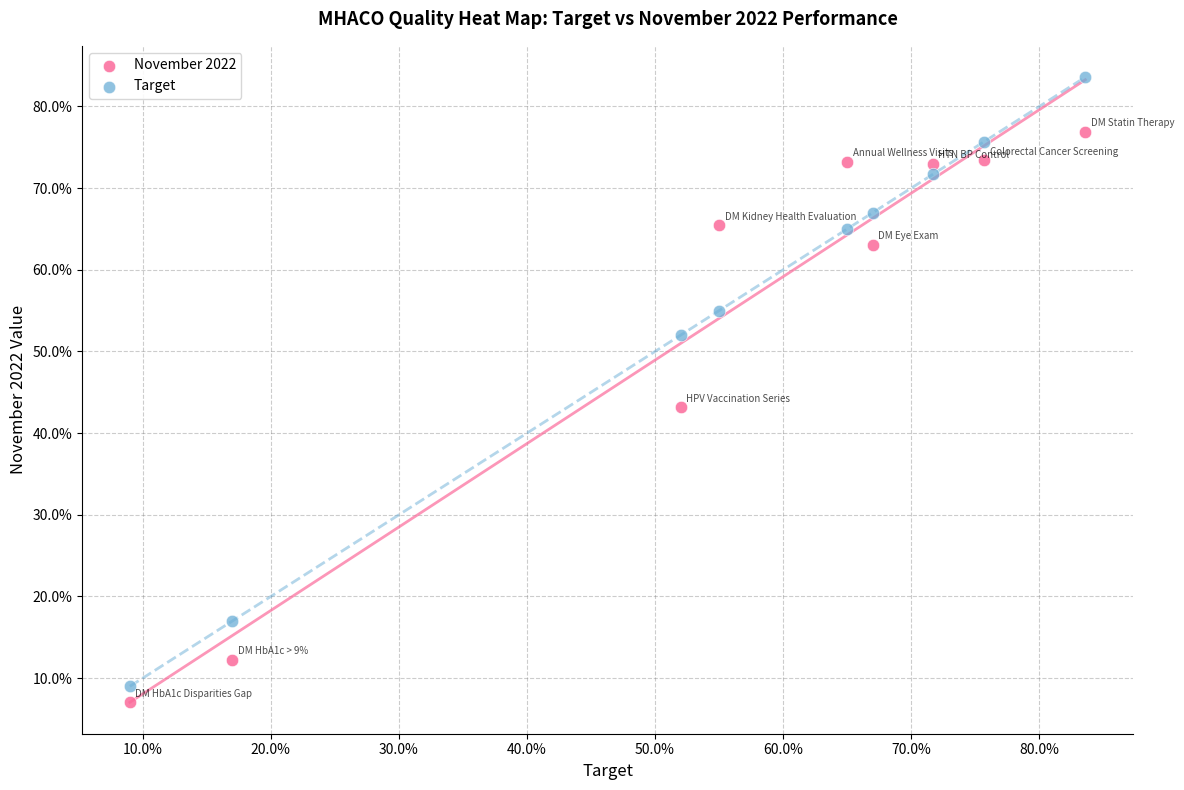

What are all the series names shown in the legend?

November 2022, Target